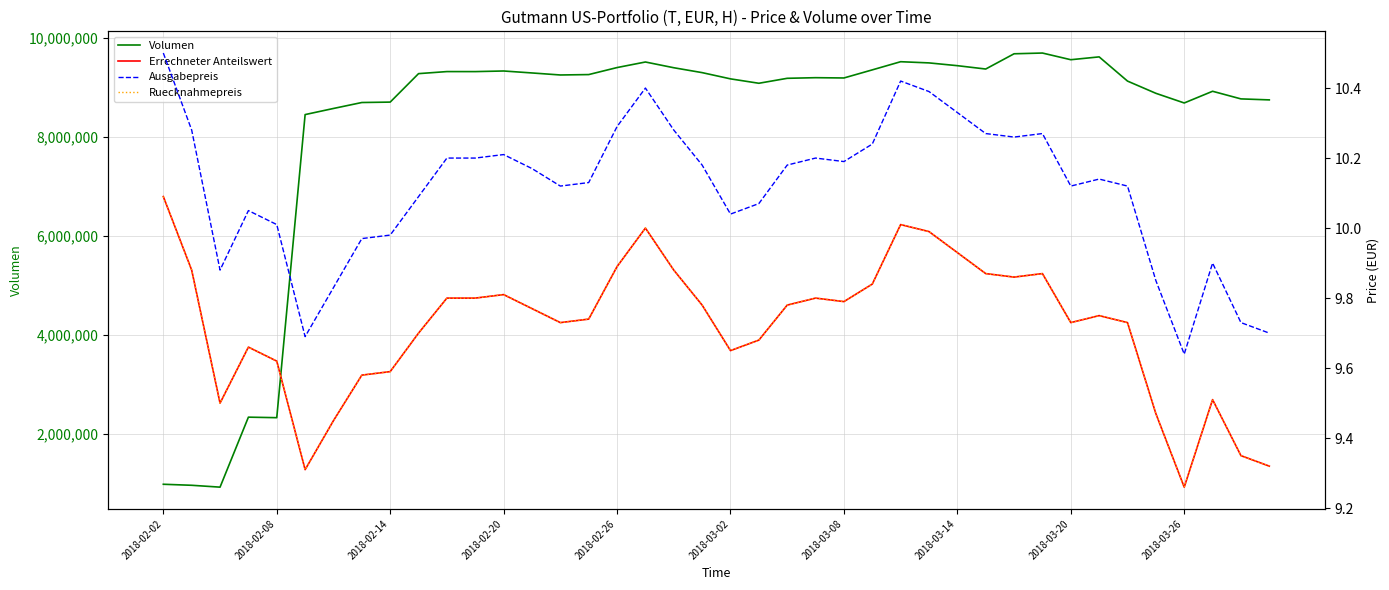

How many lines are shown in the chart?

4